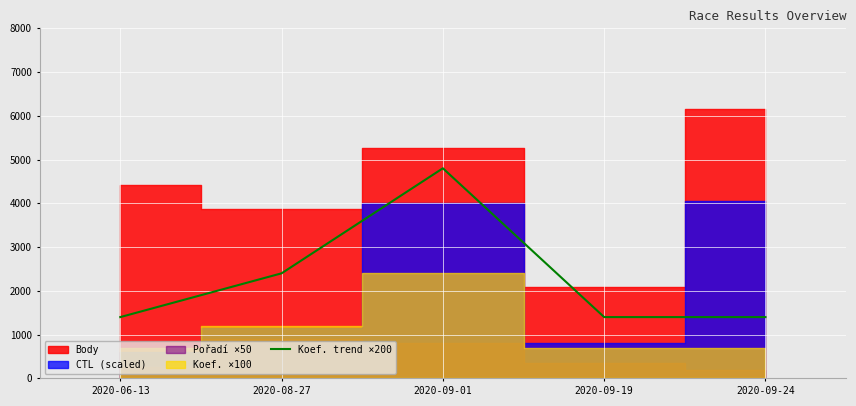

What is the label of the 4th point from the right?

2020-08-27